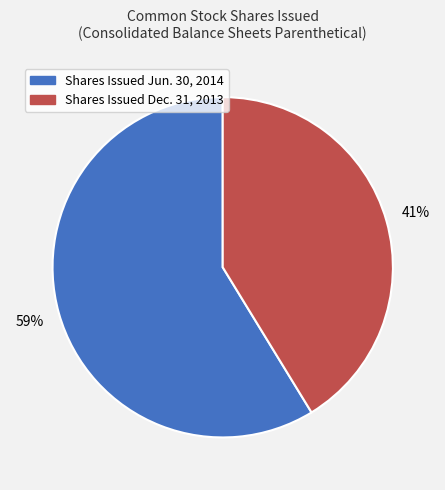

How many slices are in this pie chart?

2